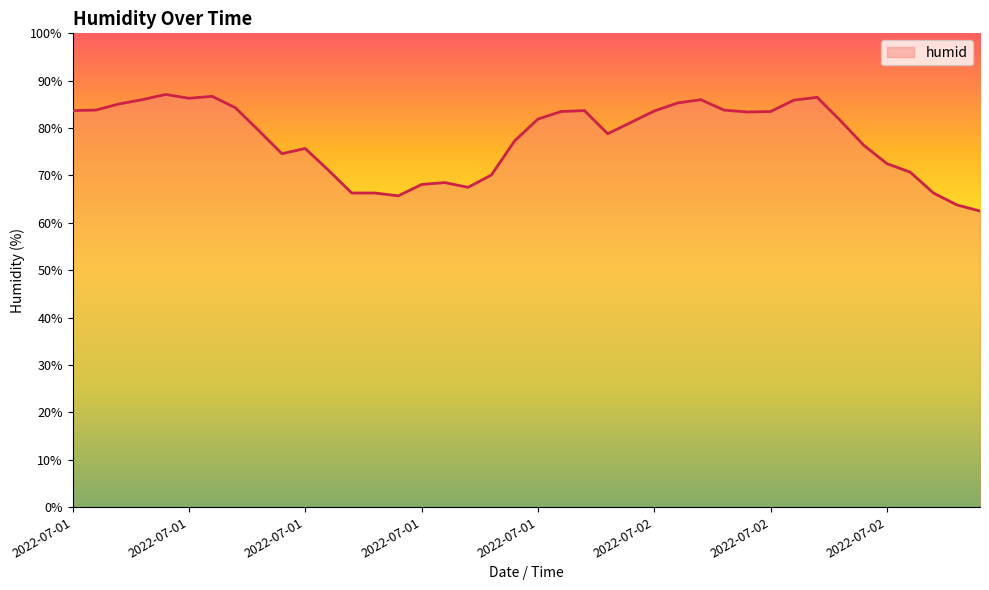

What is the difference between the maximum and minimum values?

24.6